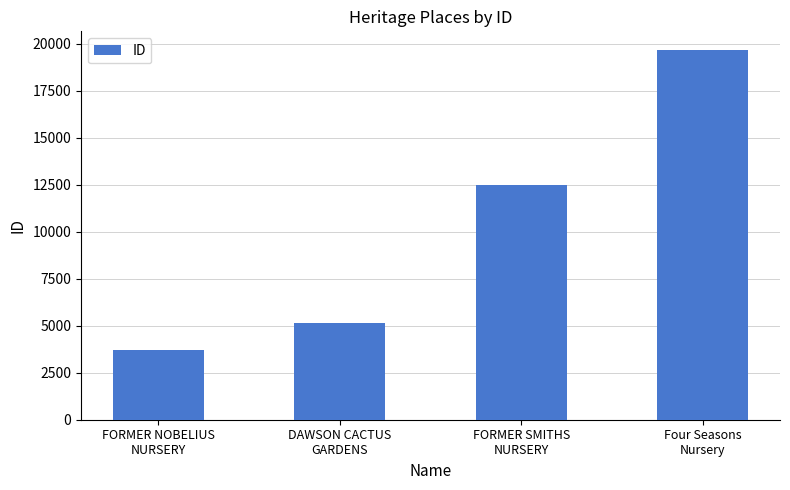

Reading left to right, list all the values displayed in this chart.

3706	5162	12476	19667